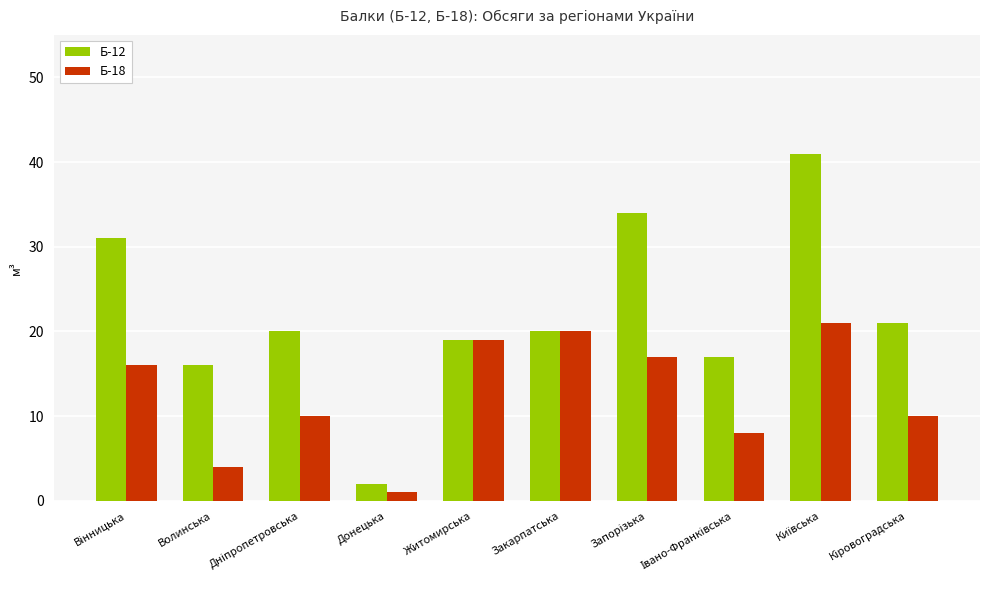

What is the greatest value displayed?

41